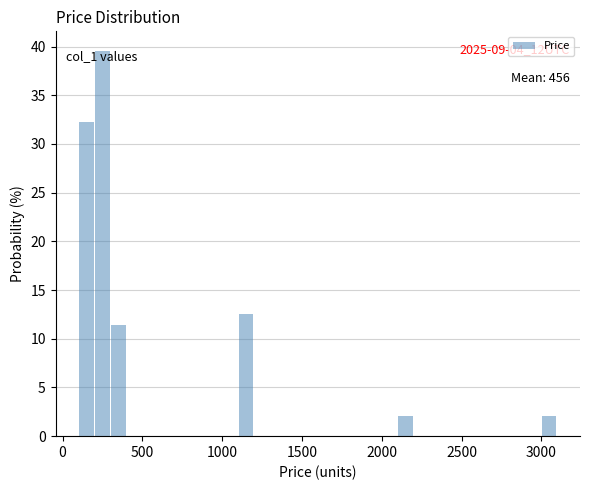

Around what value on the x-axis is the tallest bar? Give the approximate position of its centre, as read against the axis.

250